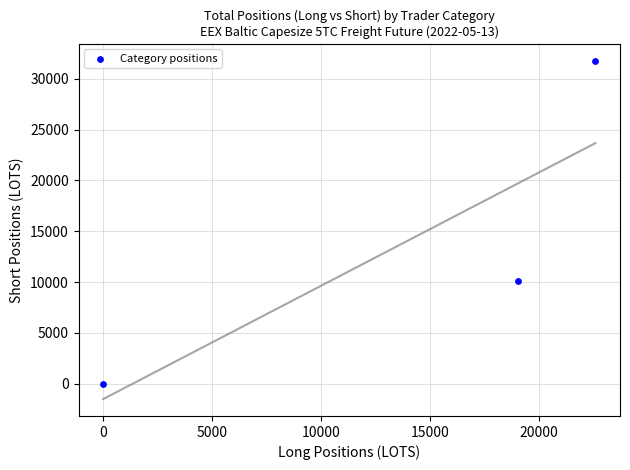

What Y value in the scatter plot is closest to 15882?

10127.8